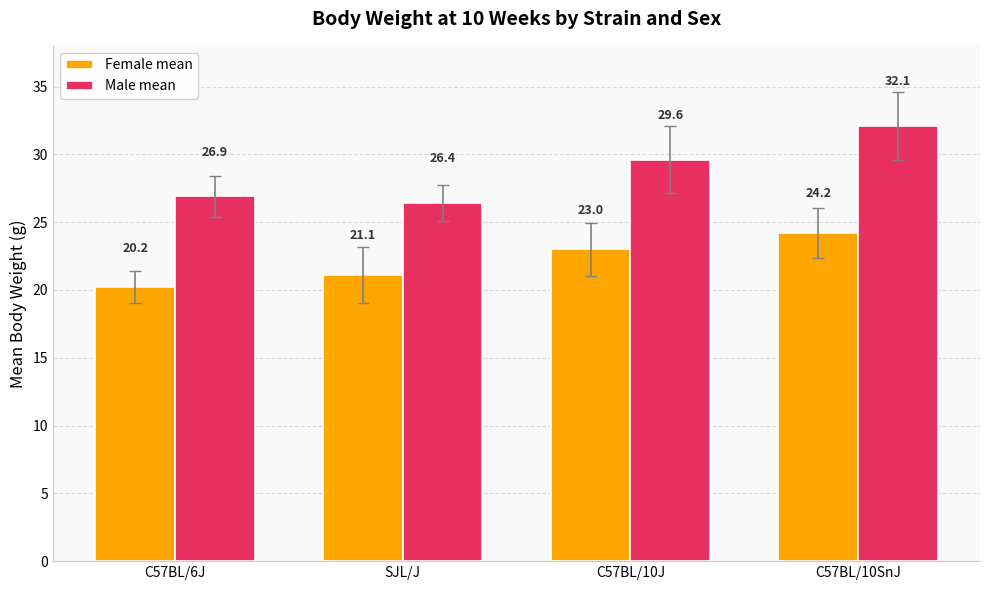

What is the difference between the highest and lowest values at C57BL/6J?

6.7